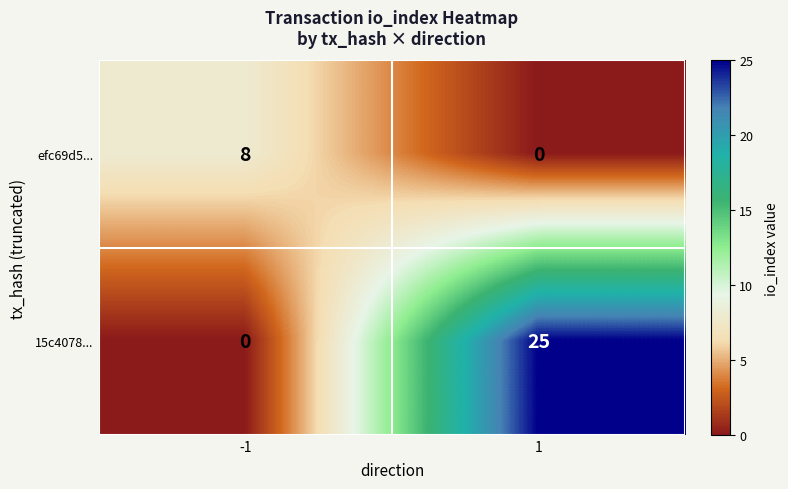

Reading right to left, extract all data points from this chart.

efc69d5...: 1=0	-1=8
15c4078...: 1=25	-1=0